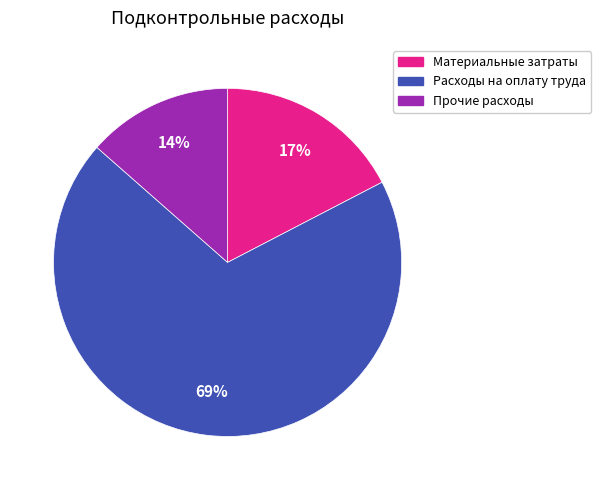

Which slice is the largest?

Расходы на оплату труда